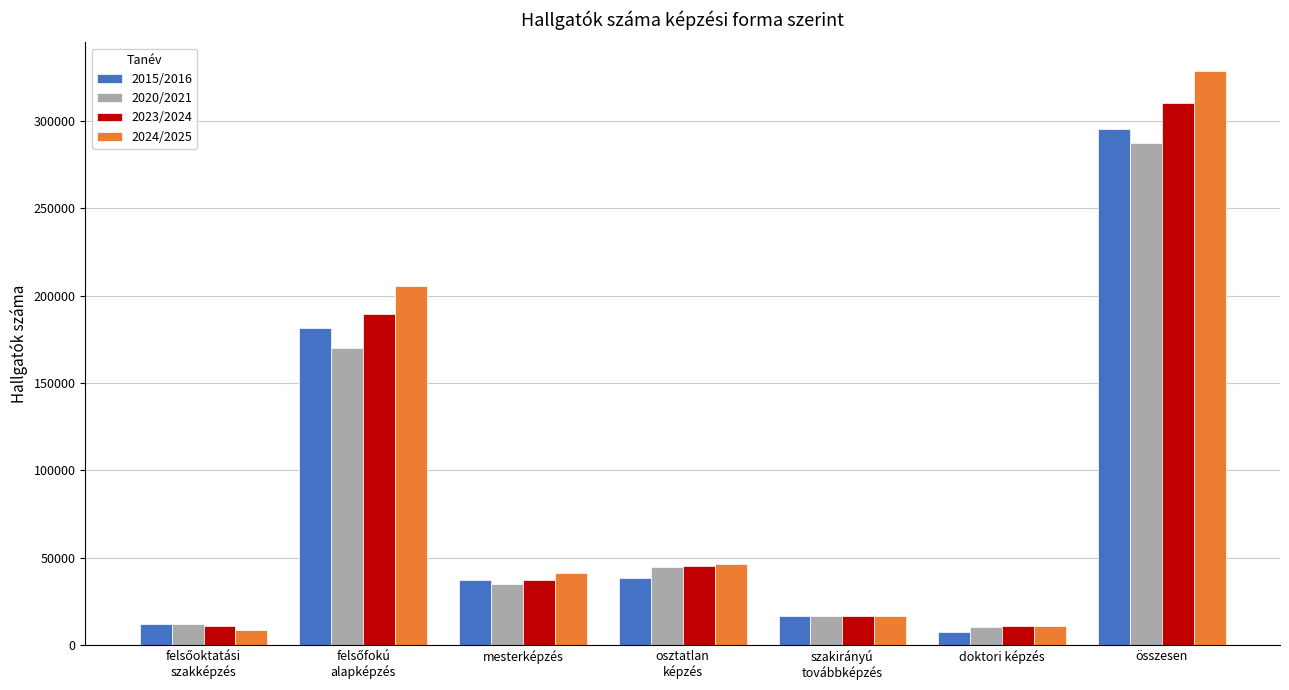

What is the minimum value for 2023/2024?

10730